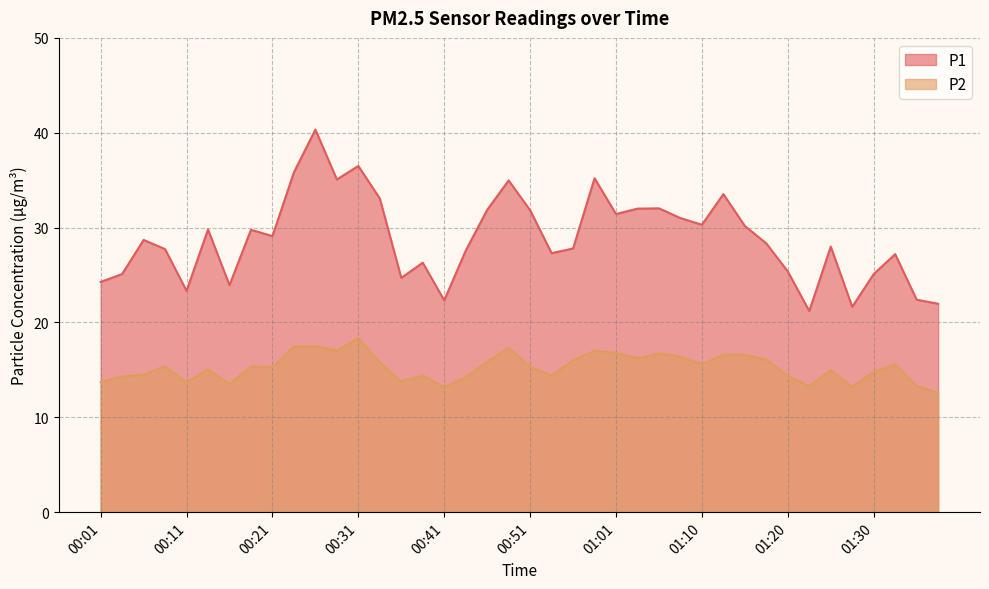

What is the sum of all P2 values?

611.6